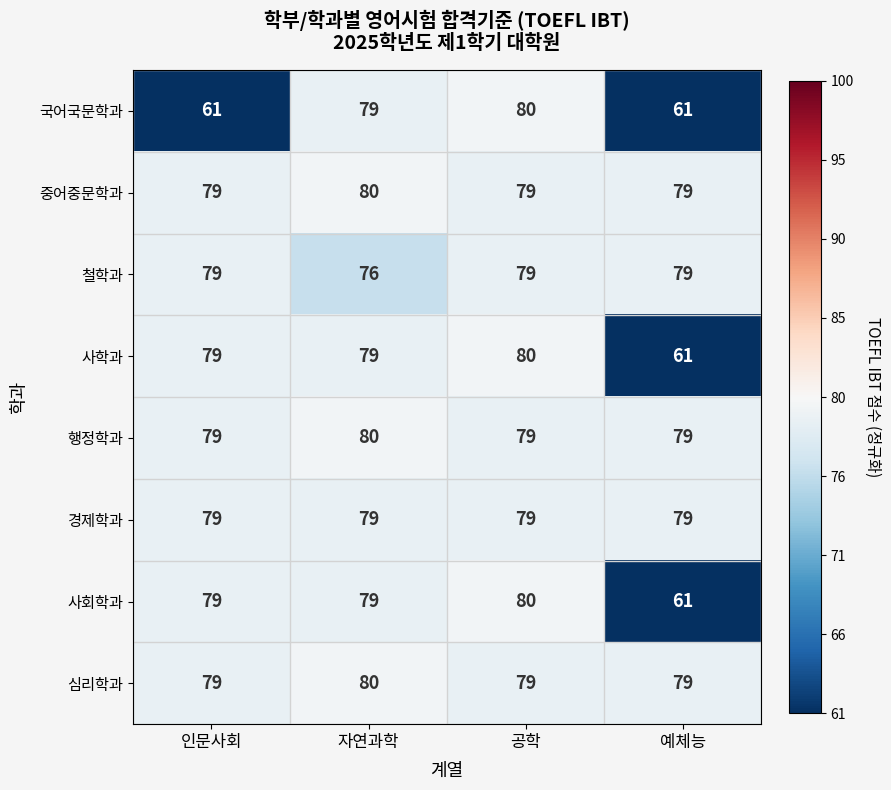

What is the lowest value of the 사학과 series?

61